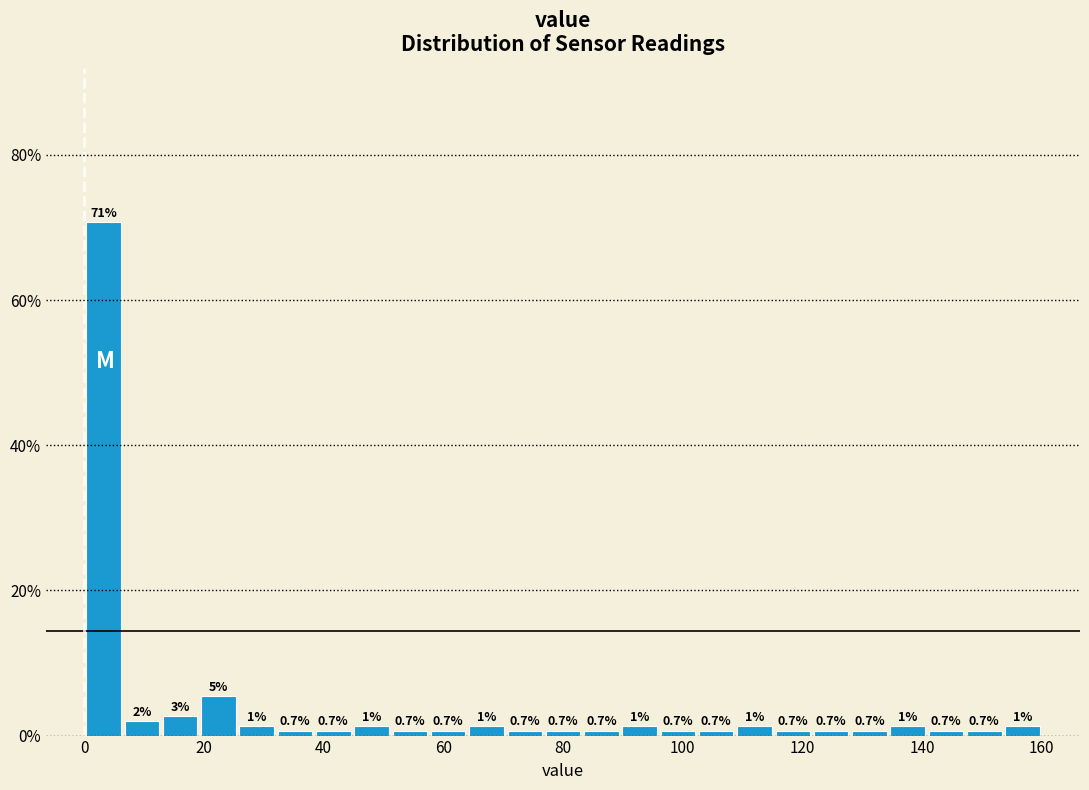

Around what value on the x-axis is the tallest bar? Give the approximate position of its centre, as read against the axis.

4